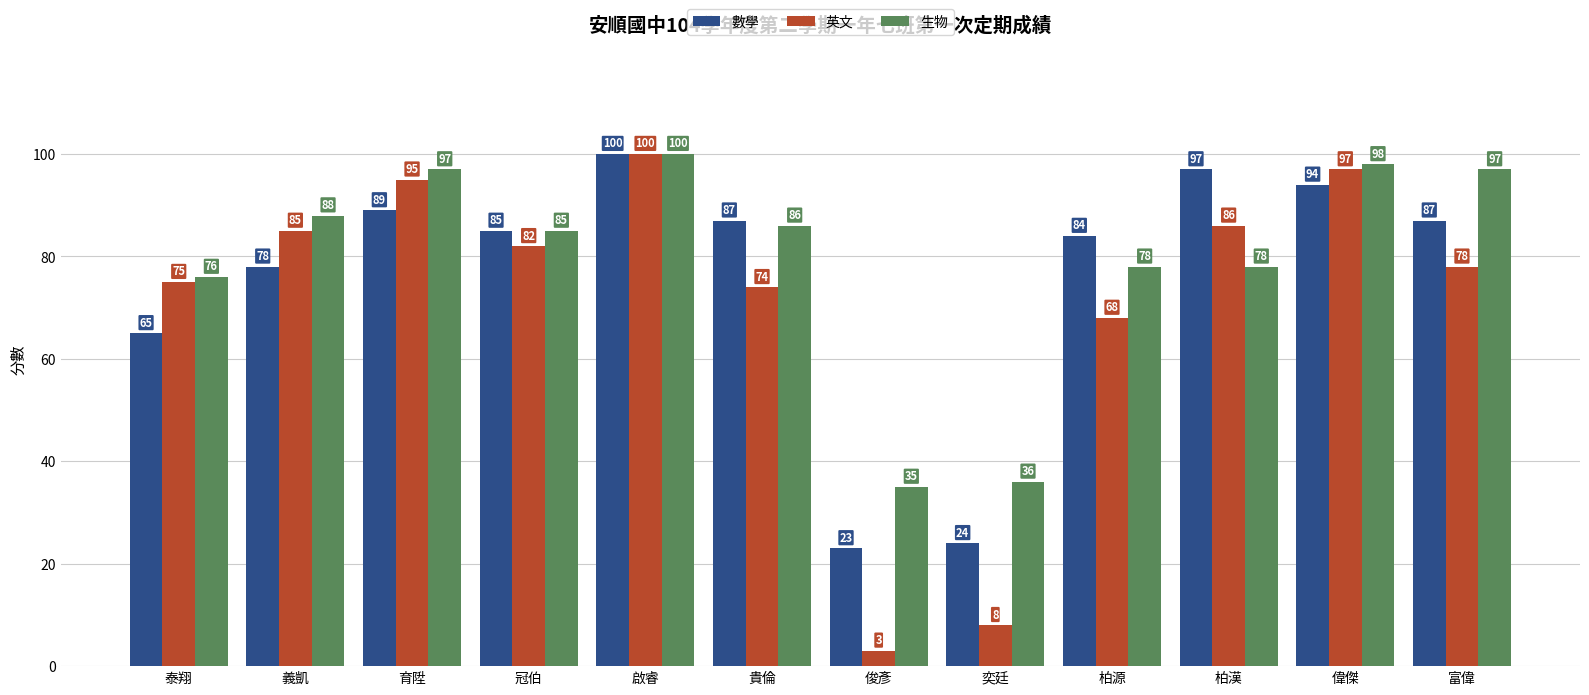

What is the label of the 5th bar from the left?

啟睿